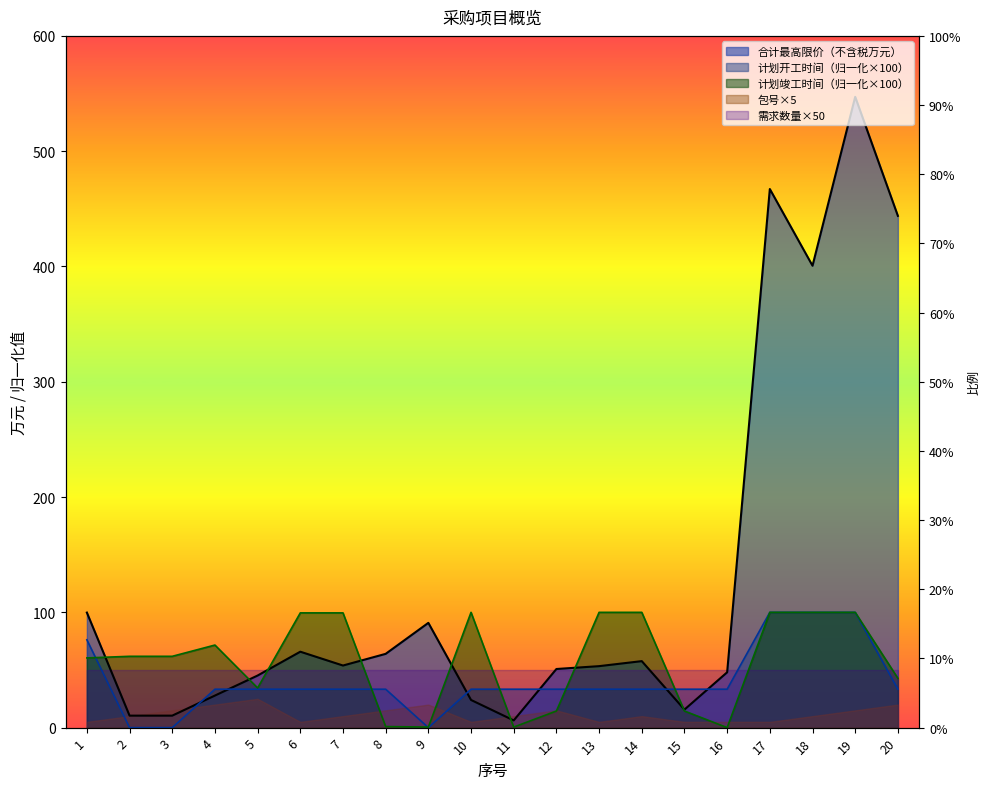

Between which two adjacent categories do 合计最高限价（不含税万元） and 计划竣工（完成）时间 first intersect?

1 and 2